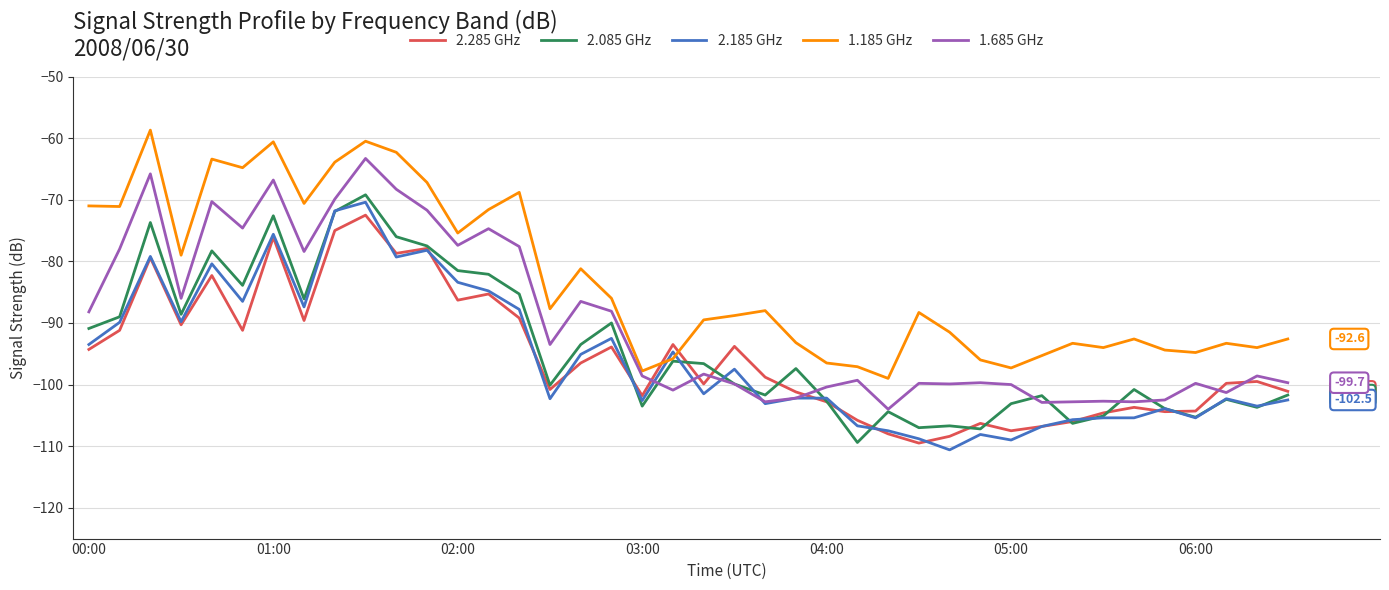

What is the smallest value displayed?

-110.6